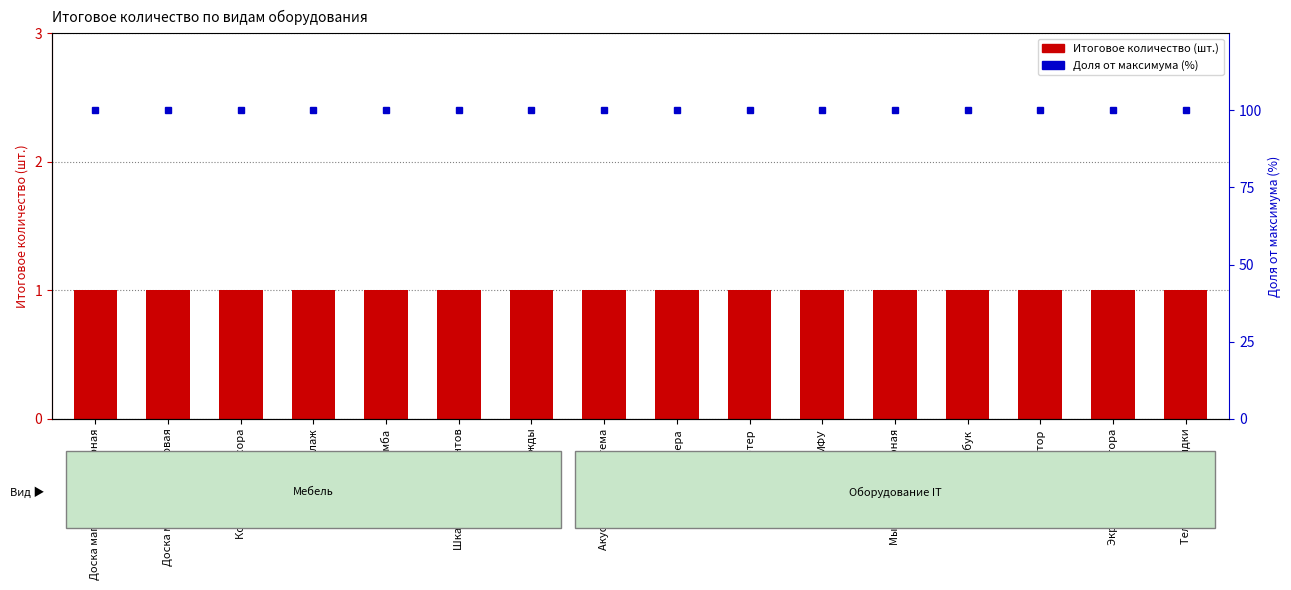

What is the minimum value for Итоговое количество (шт.)?

1